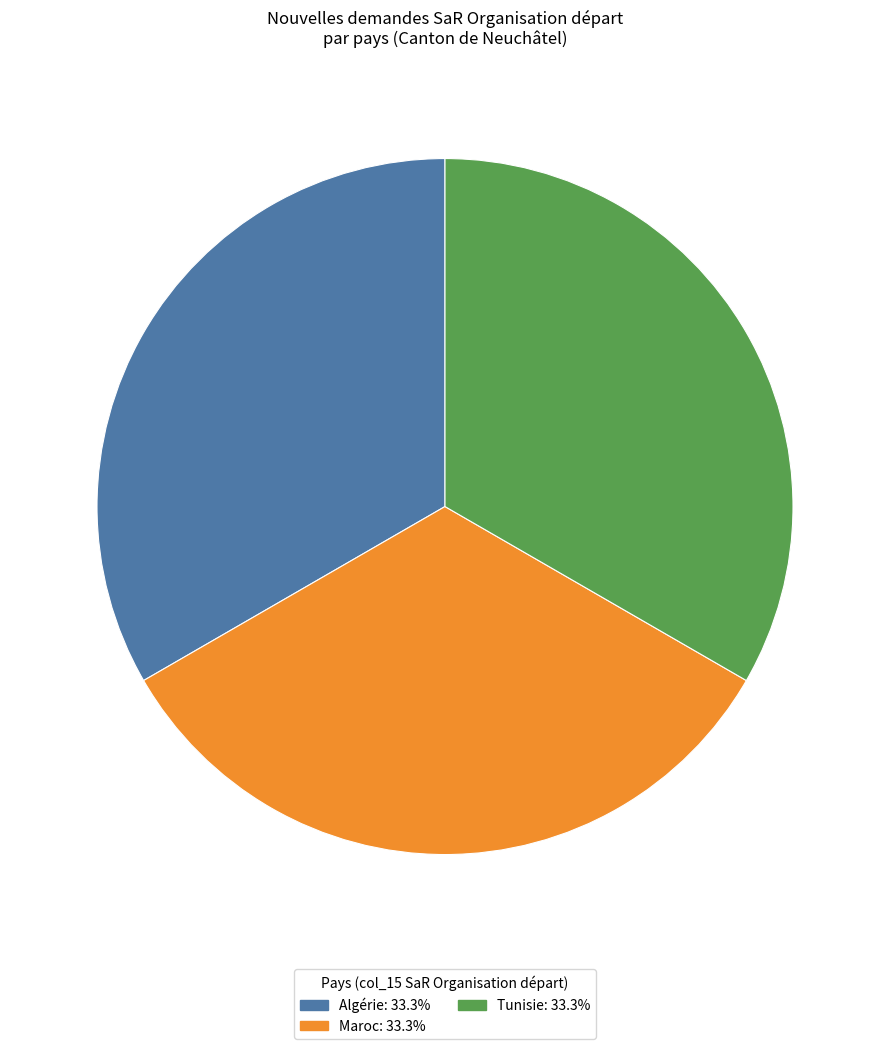

Is there any slice that represents more than half of the pie?

No